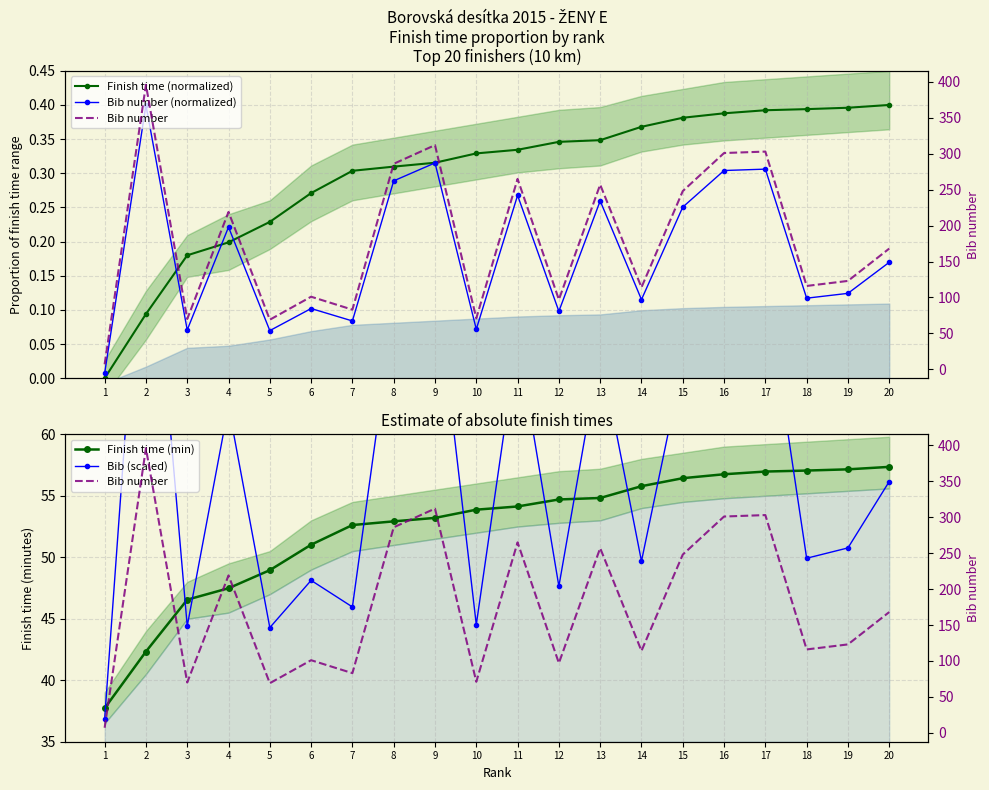

Reading left to right, list all the values displayed in this chart.

Finish time (normalized): 1=0.0	2=0.1	3=0.2	4=0.2	5=0.2	6=0.3	7=0.3	8=0.3	9=0.3	10=0.3	11=0.3	12=0.3	13=0.3	14=0.4	15=0.4	16=0.4	17=0.4	18=0.4	19=0.4	20=0.4
Bib number (normalized): 1=0.0	2=0.4	3=0.1	4=0.2	5=0.1	6=0.1	7=0.1	8=0.3	9=0.3	10=0.1	11=0.3	12=0.1	13=0.3	14=0.1	15=0.3	16=0.3	17=0.3	18=0.1	19=0.1	20=0.2
Finish time (min): 1=37.7	2=42.3	3=46.5	4=47.5	5=49.0	6=51.0	7=52.6	8=52.9	9=53.2	10=53.9	11=54.1	12=54.7	13=54.8	14=55.8	15=56.4	16=56.8	17=57.0	18=57.0	19=57.1	20=57.4
Bib (scaled): 1=36.8	2=83.5	3=44.4	4=62.3	5=44.3	6=48.1	7=46.0	8=70.3	9=73.4	10=44.5	11=67.8	12=47.6	13=66.8	14=49.7	15=65.8	16=72.1	17=72.4	18=49.9	19=50.8	20=56.2
Bib number: 1=7.0	2=396.0	3=70.0	4=219.0	5=69.0	6=101.0	7=83.0	8=286.0	9=312.0	10=71.0	11=265.0	12=97.0	13=257.0	14=114.0	15=248.0	16=301.0	17=303.0	18=116.0	19=123.0	20=168.0